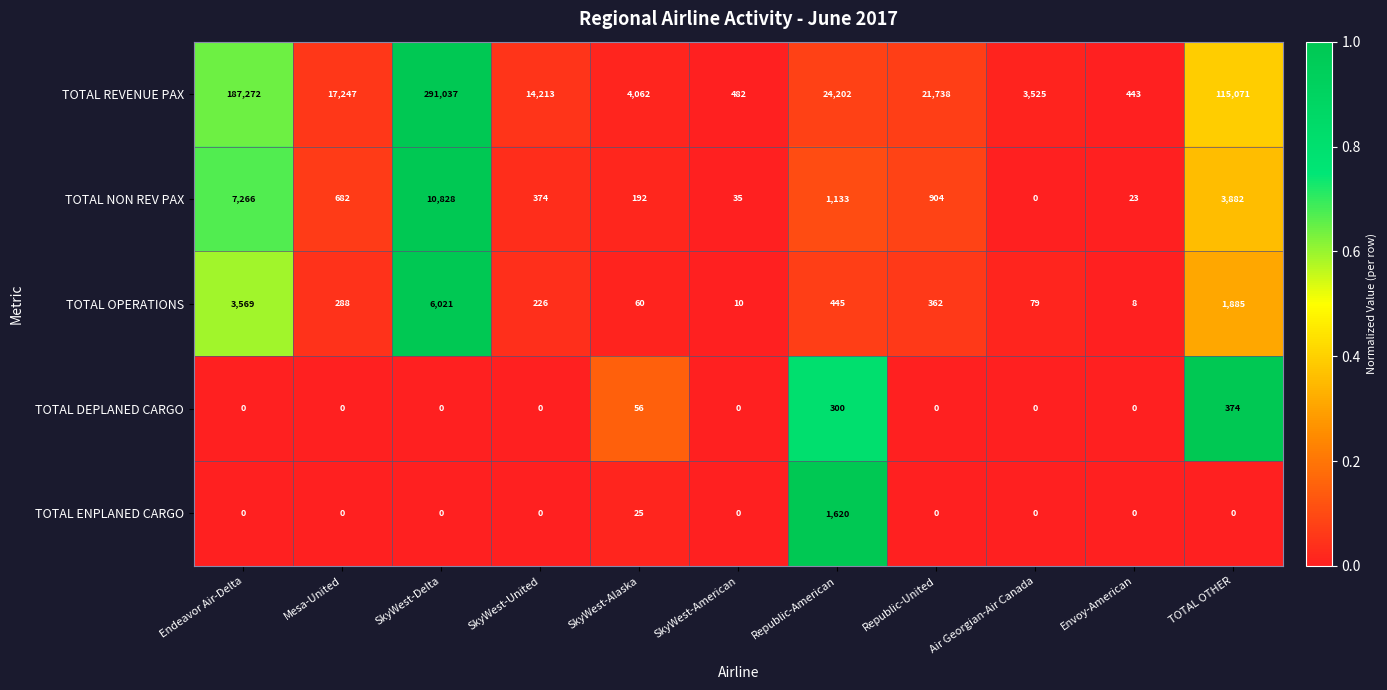

Count the number of data series in this chart.

5